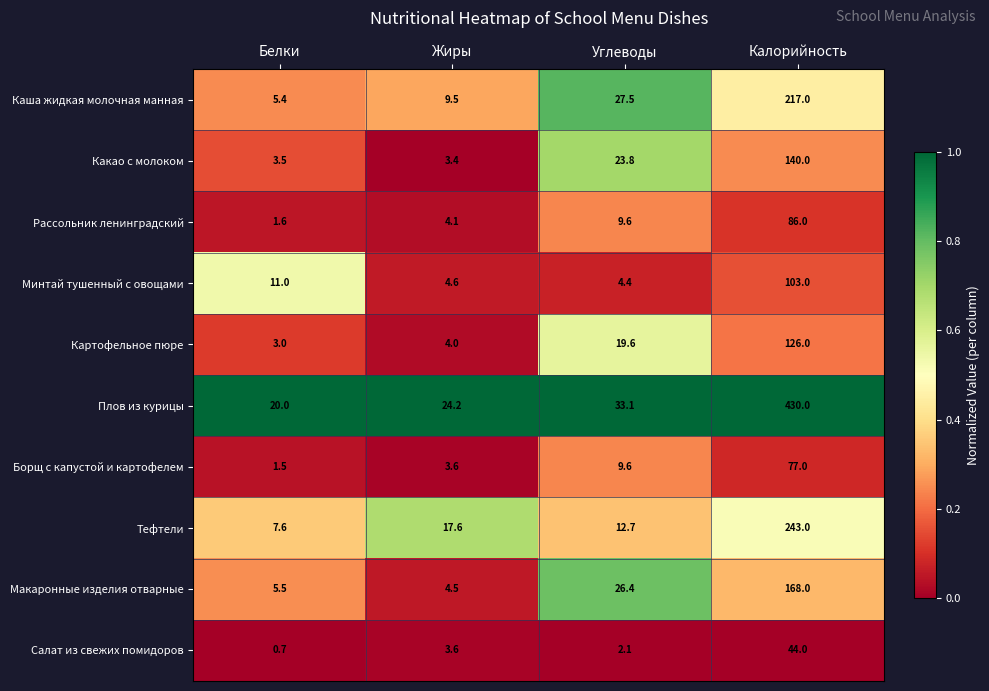

Rank the categories by Какао с молоком value from highest to lowest.

Калорийность, Углеводы, Белки, Жиры